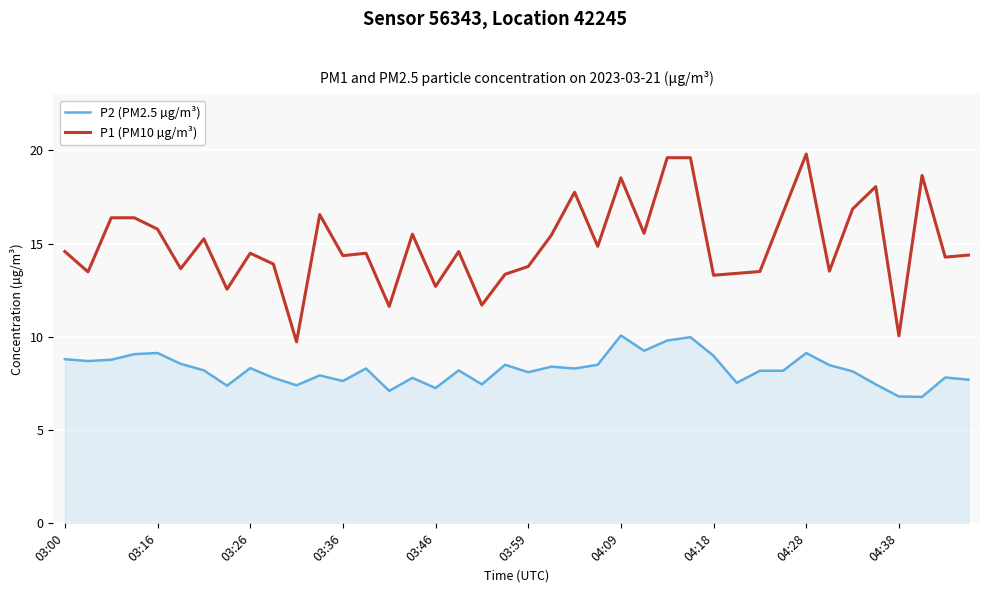

Rank the series by their maximum value, from highest to lowest.

P1 (PM10 µg/m³), P2 (PM2.5 µg/m³)